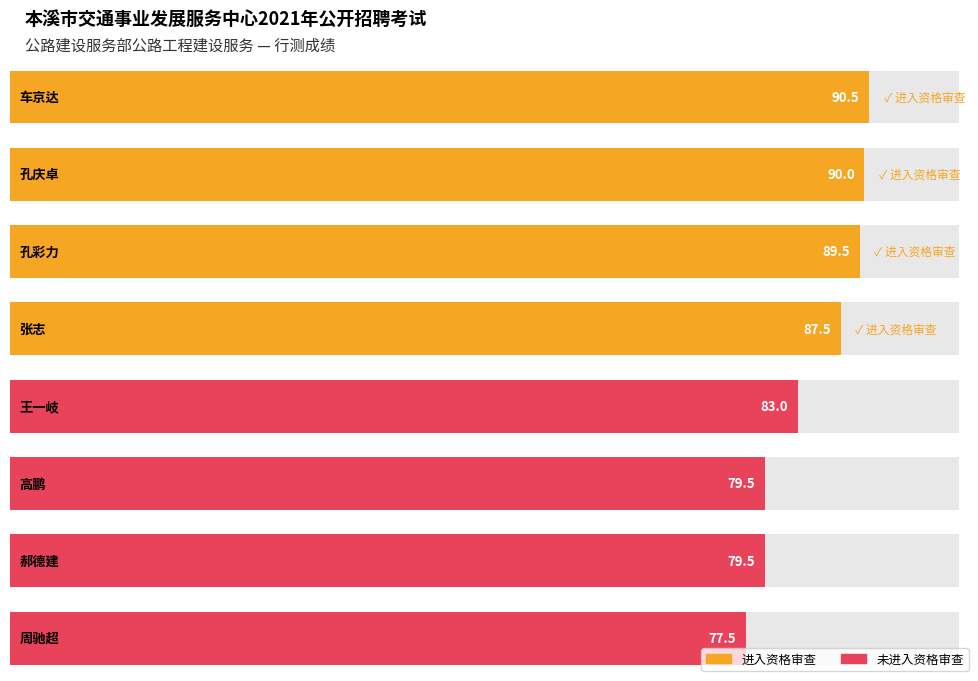

The chart shows a value of 79.5 at 高鹏. True or false?

True